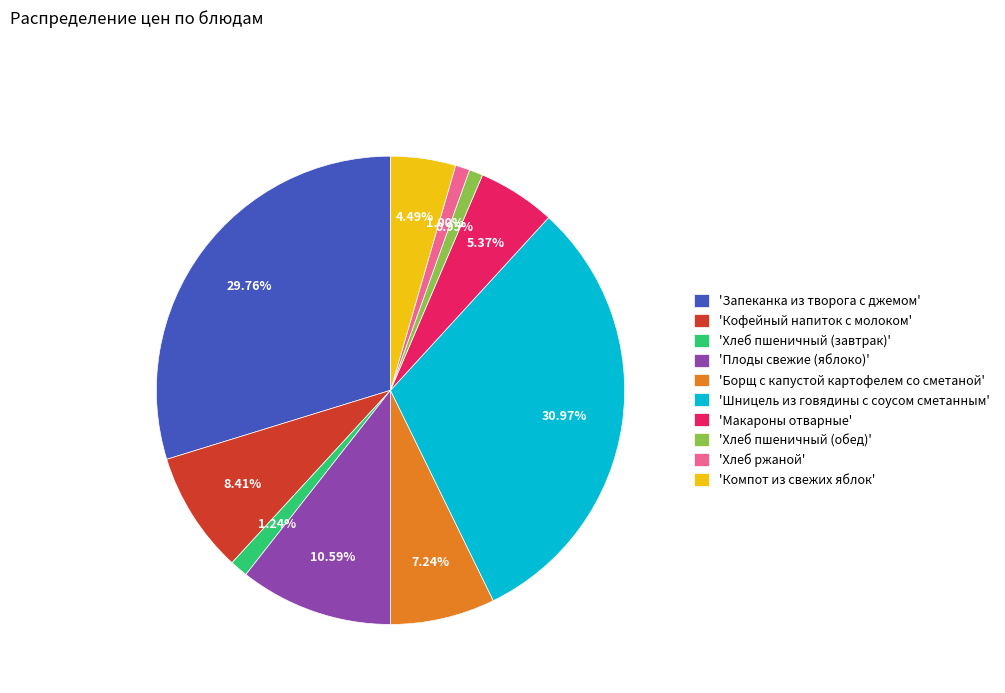

Between 'Компот из свежих яблок' and 'Плоды свежие (яблоко)', which is larger?

'Плоды свежие (яблоко)'